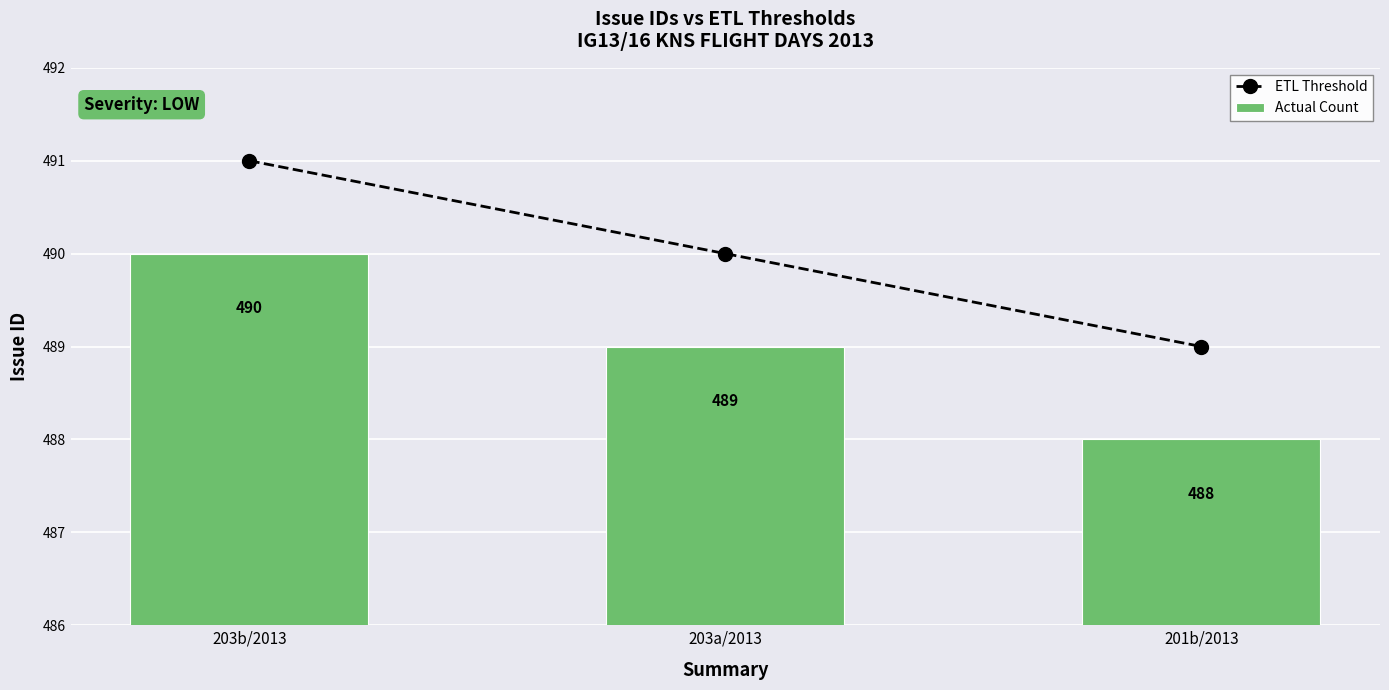

Reading right to left, transcribe all the data shown in this chart.

ETL Threshold: 201b/2013=489	203a/2013=490	203b/2013=491
Actual Count: 201b/2013=488	203a/2013=489	203b/2013=490